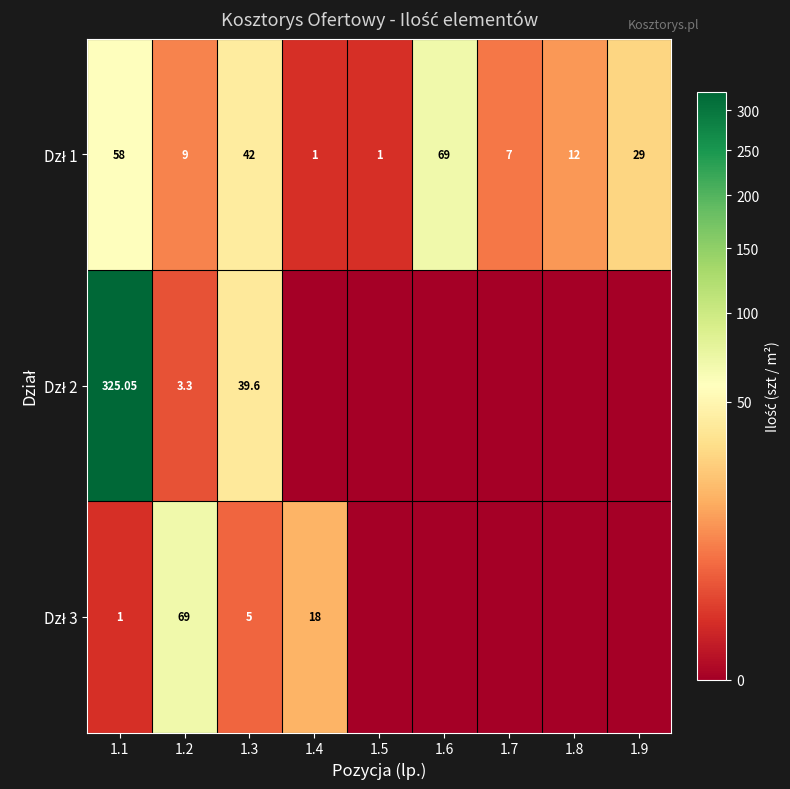

List the labels in order of Dzł 3 value, largest first.

1.2, 1.4, 1.3, 1.1, 1.5, 1.6, 1.7, 1.8, 1.9